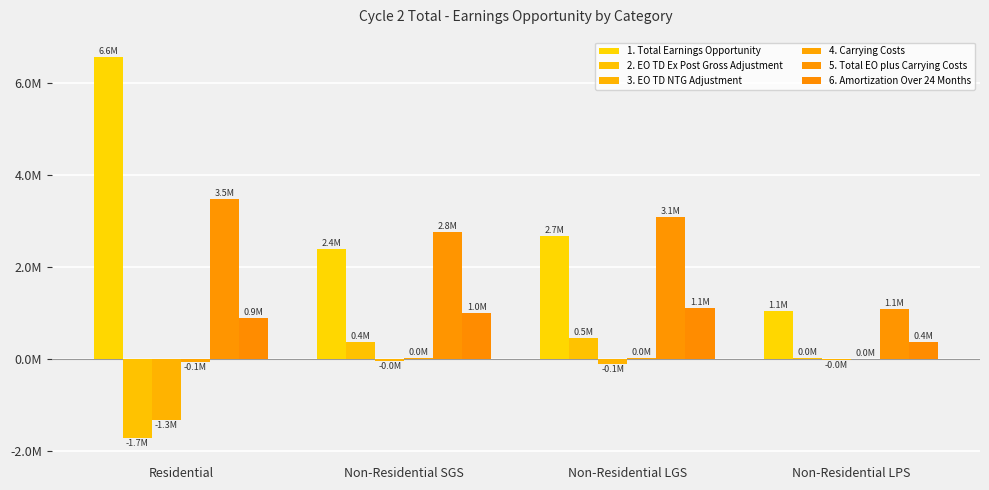

Rank the categories by 3. EO TD NTG Adjustment value from lowest to highest.

Residential, Non-Residential LGS, Non-Residential SGS, Non-Residential LPS